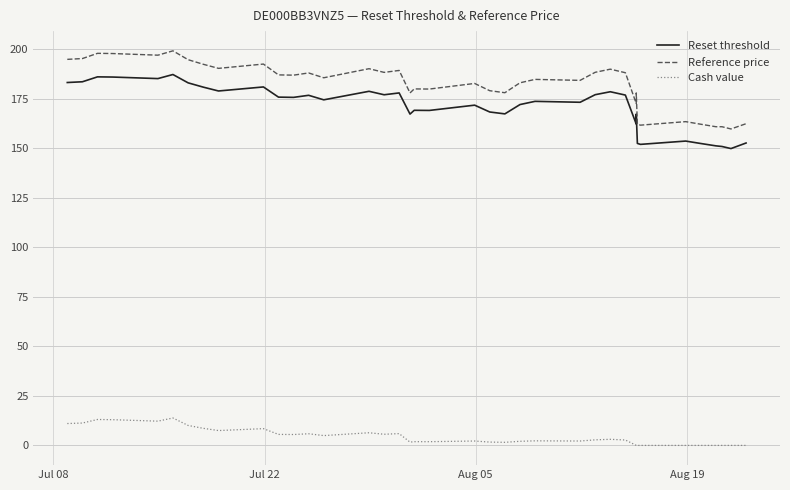

At which label does Reference price first exceed 185?

Jul 08